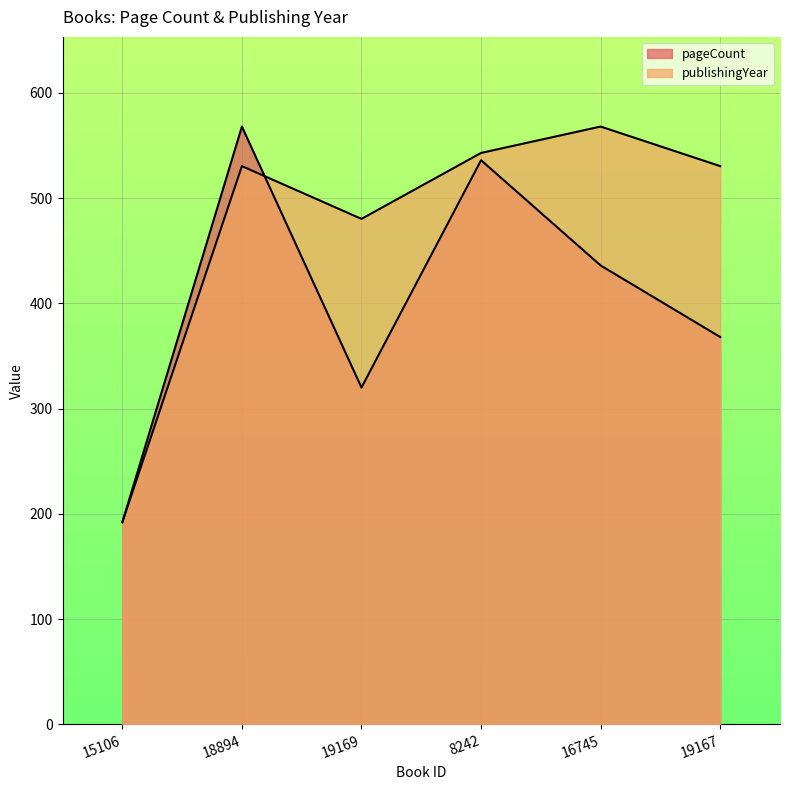

At 18894, list the series in order from smallest to largest.

publishingYear, pageCount